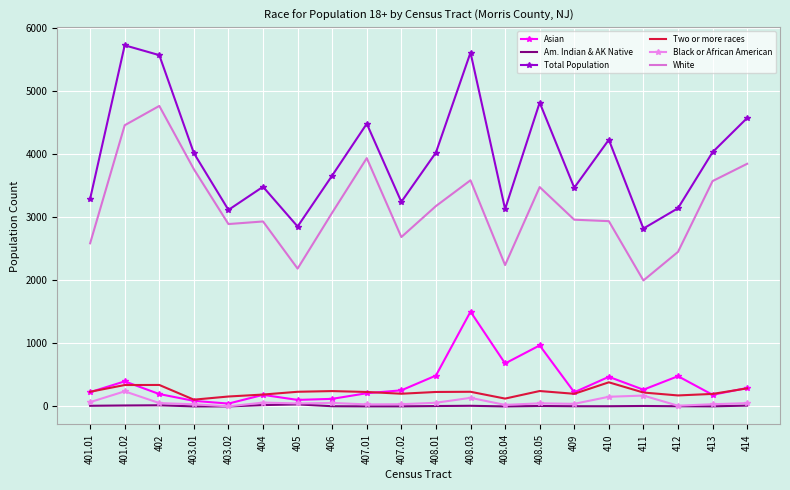

What is the highest value of the White series?

4762